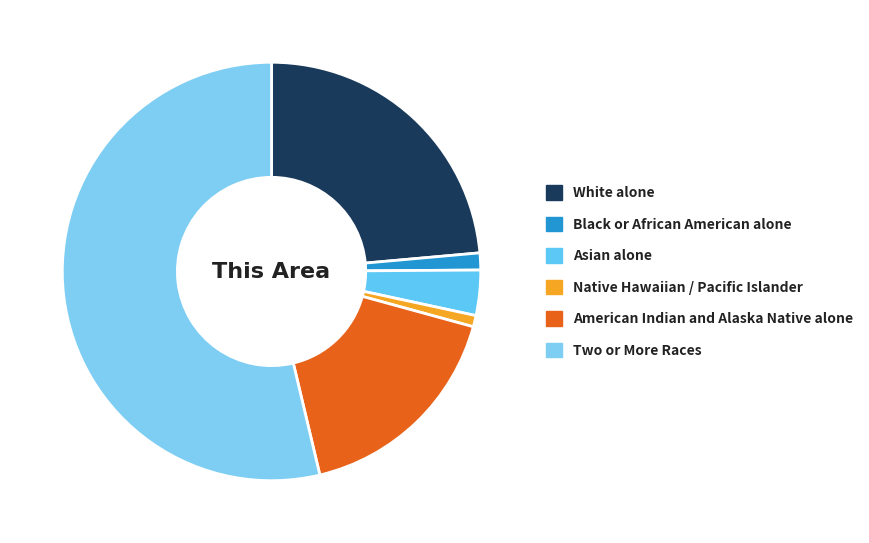

Which slice represents more than half of the pie?

Two or More Races